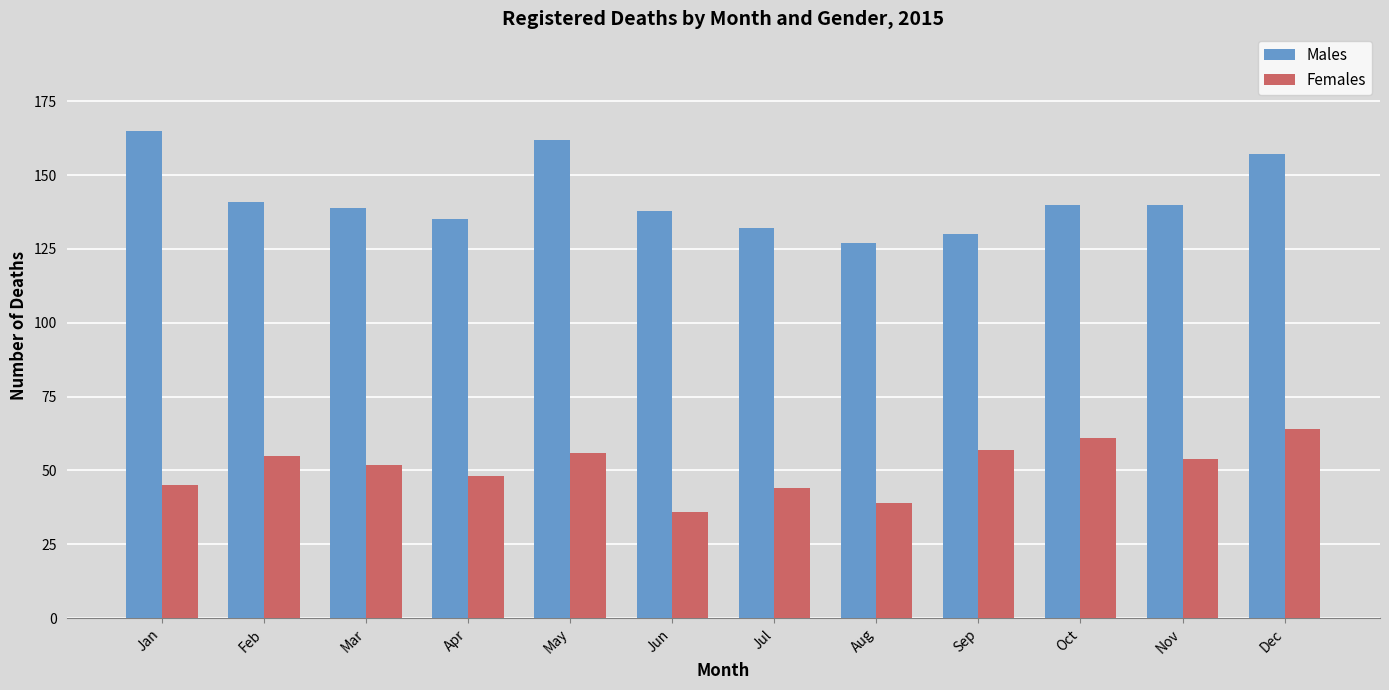

What is the highest value of the Females series?

64